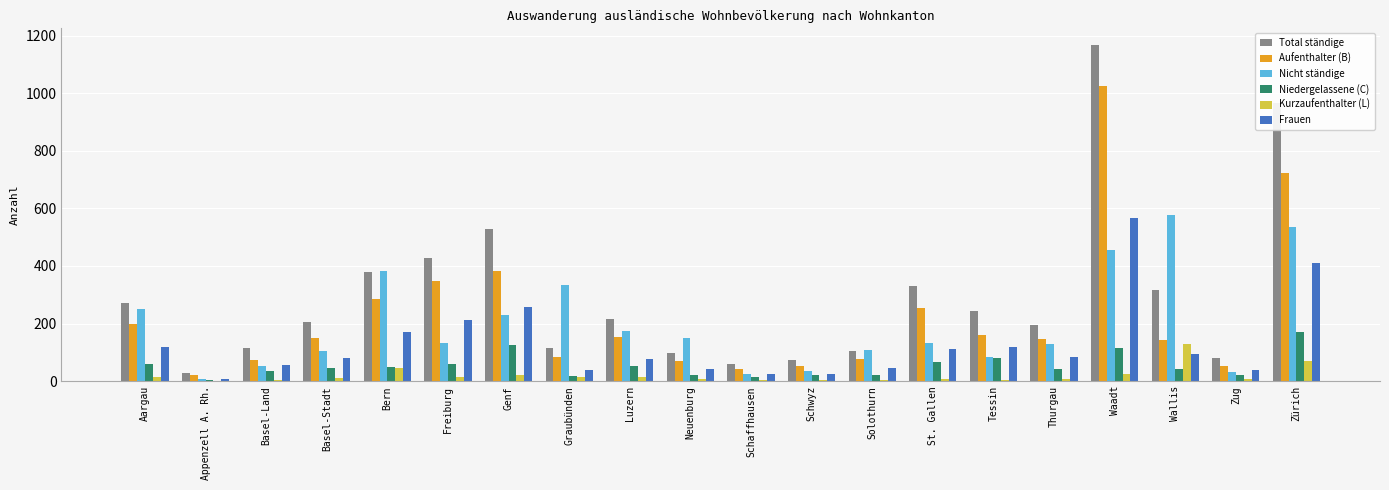

What is the sum of all Aufenthalter (B) values?

4442